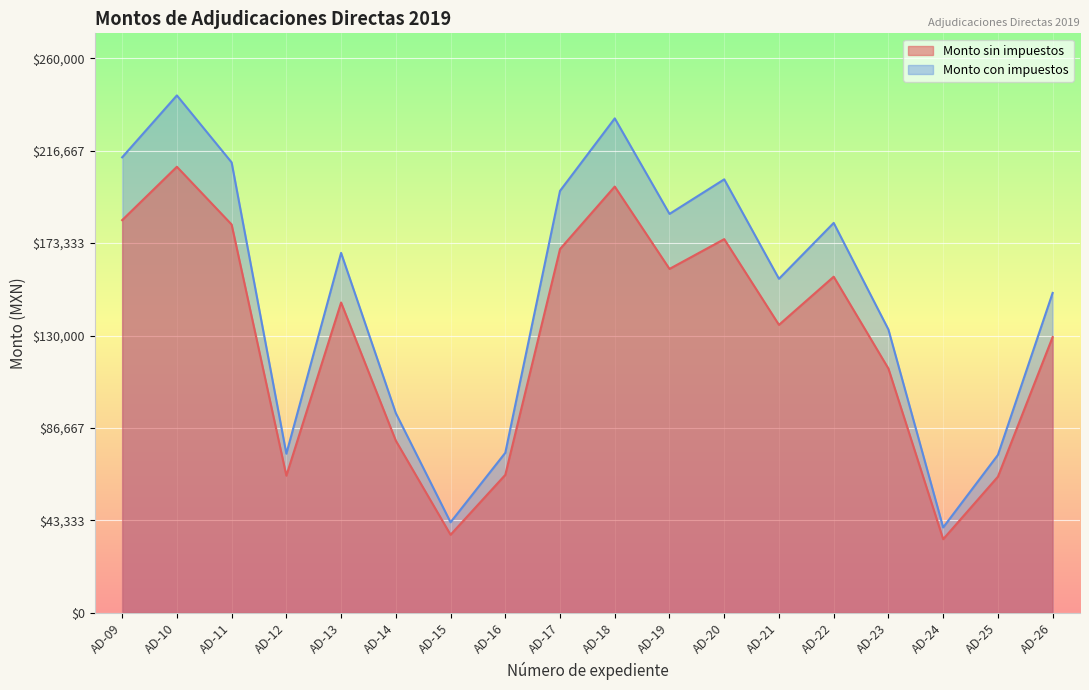

The Monto con impuestos series shows 118089.7 at AD-22. True or false?

False